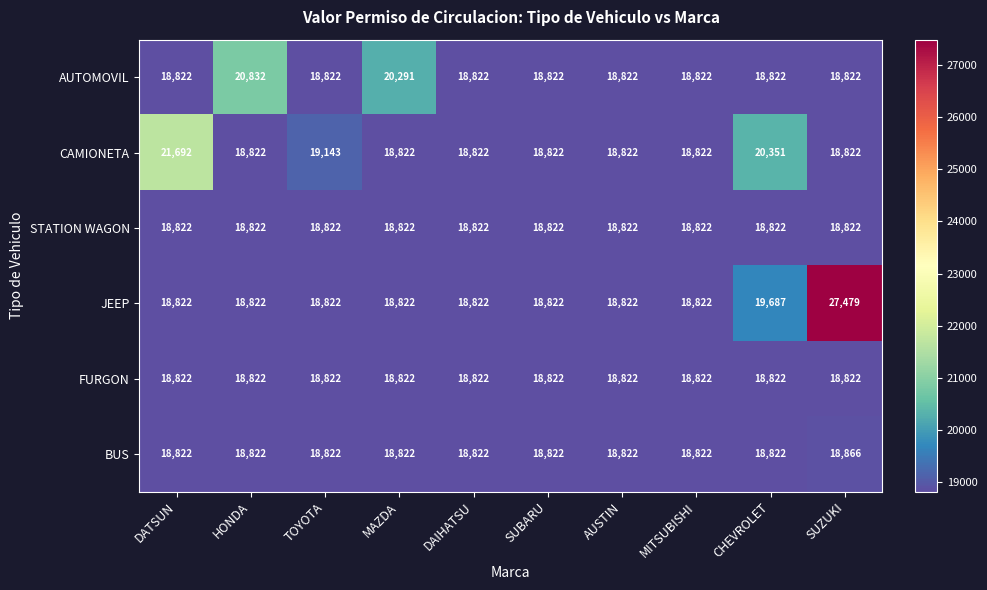

At which category does the chart reach its peak across all series?

SUZUKI